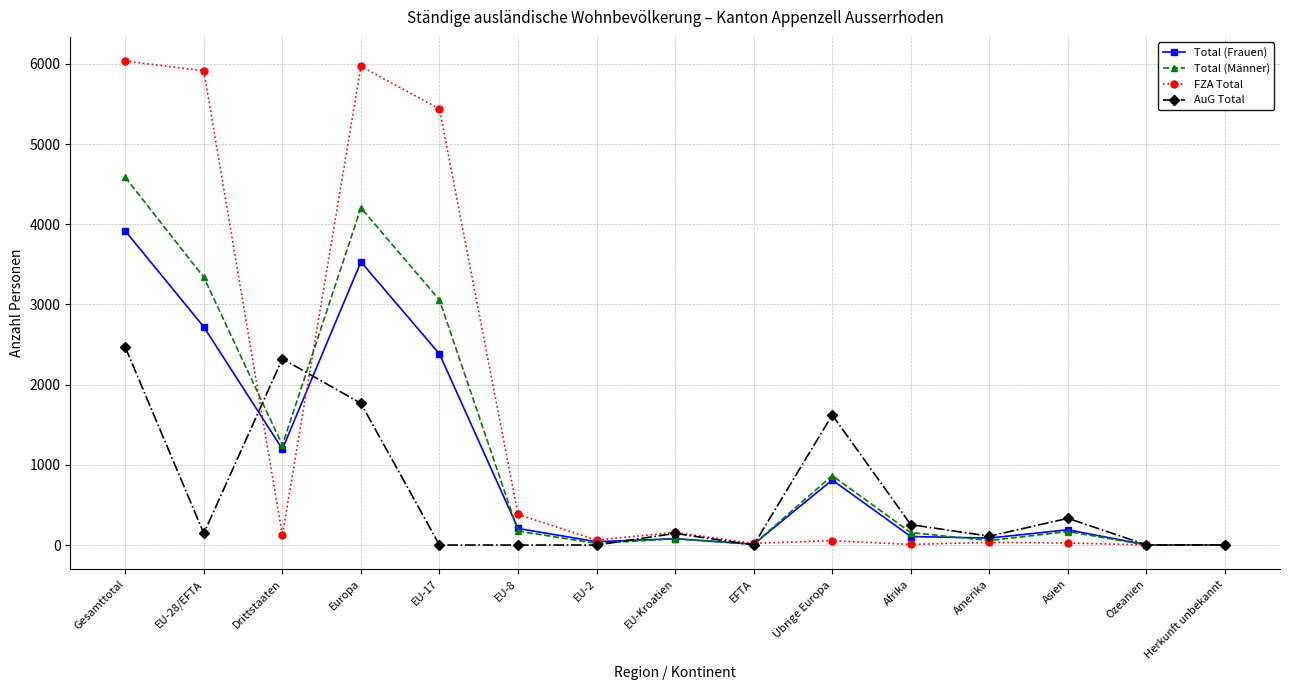

Which series changed the most between Drittstaaten and Afrika?

AuG Total